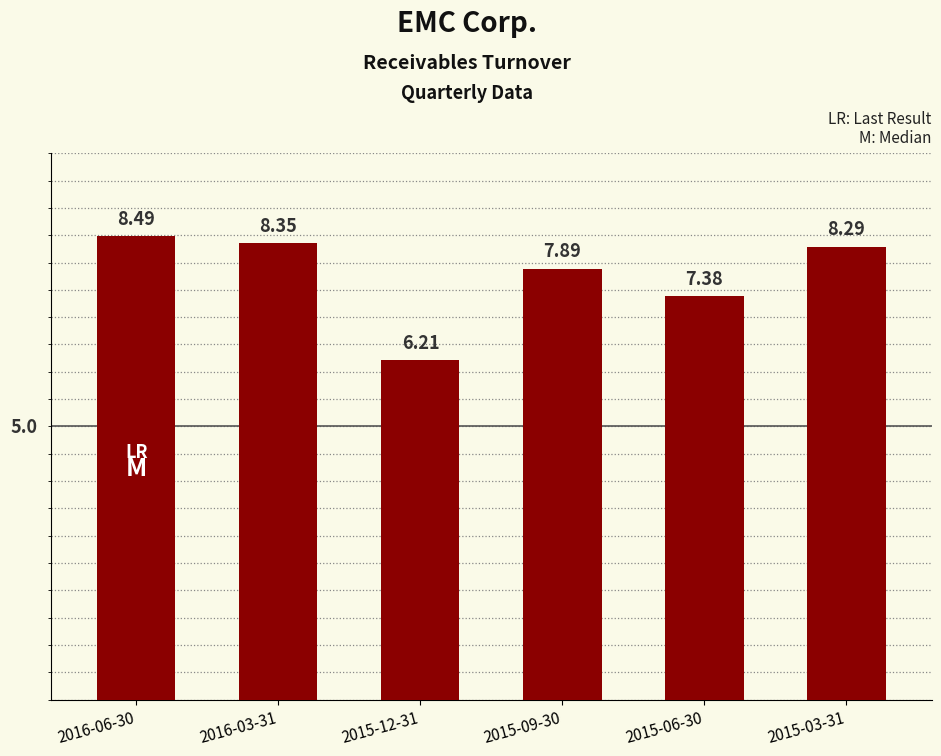

Rank the categories by value from highest to lowest.

2016-06-30, 2016-03-31, 2015-03-31, 2015-09-30, 2015-06-30, 2015-12-31